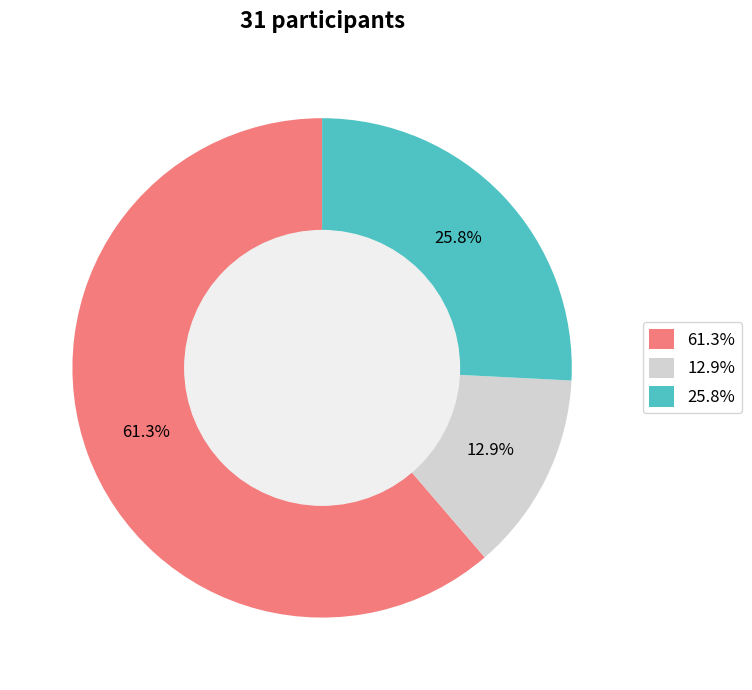

What is the total percentage of 12.9% and 61.3%?

74.2%